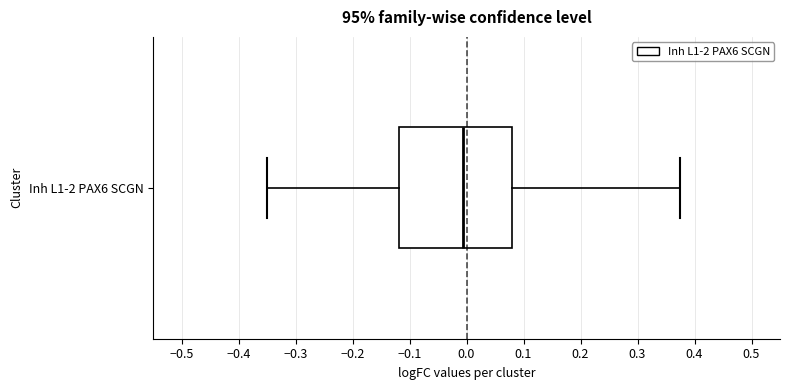

Where does the right whisker of the box for Inh L1-2 PAX6 SCGN end on the x-axis? The values are not printed on the chart, so give them approximately, as read against the axis.

0.37